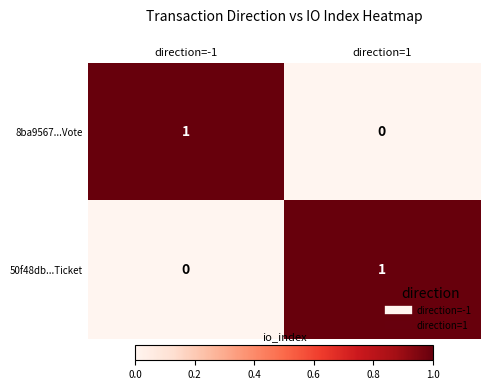

At which label is 8ba9567...Vote closest to 0?

direction=1